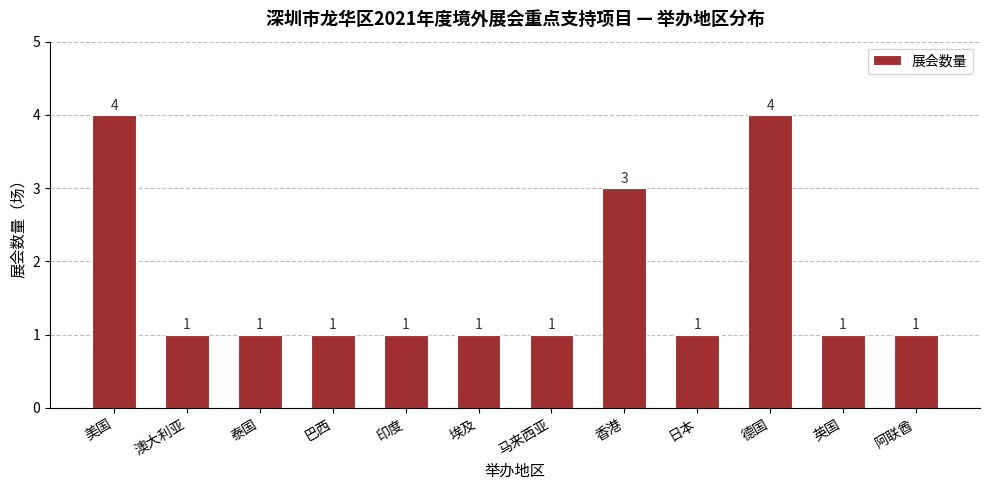

Between 美国 and 澳大利亚, which is larger?

美国